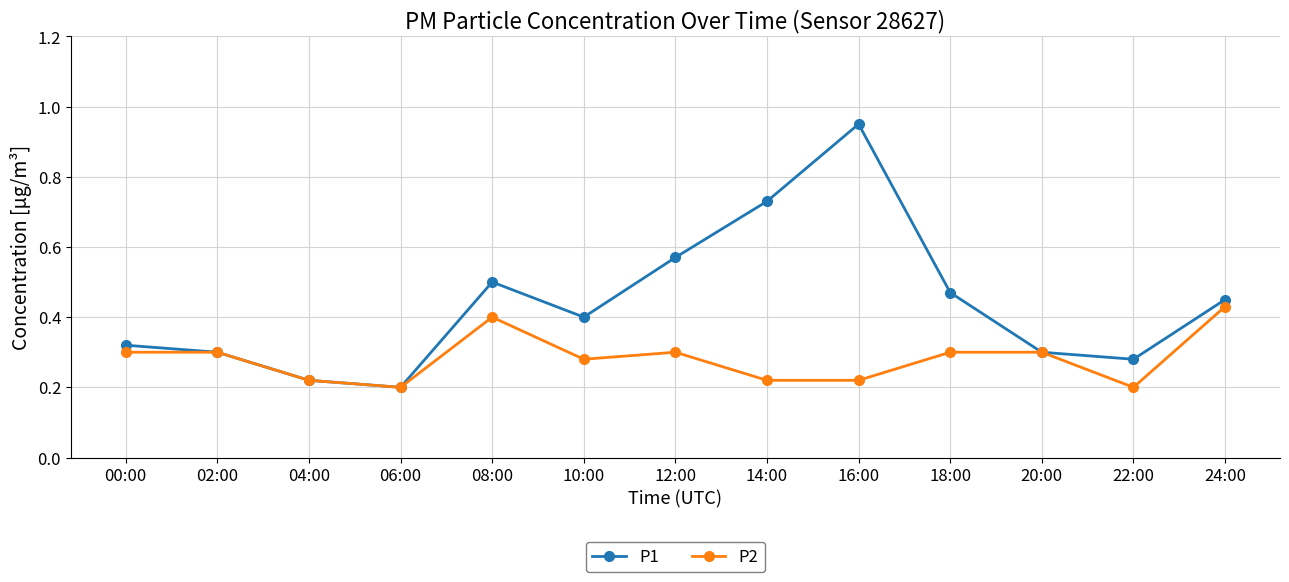

How many categories are shown in the chart?

13